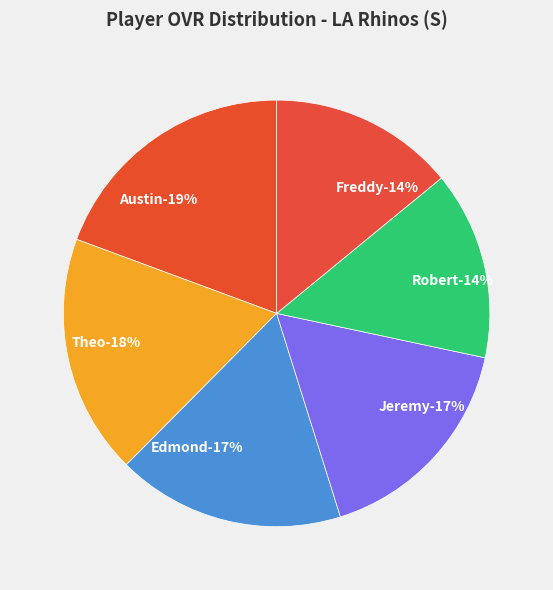

Count the number of slices in the pie.

6